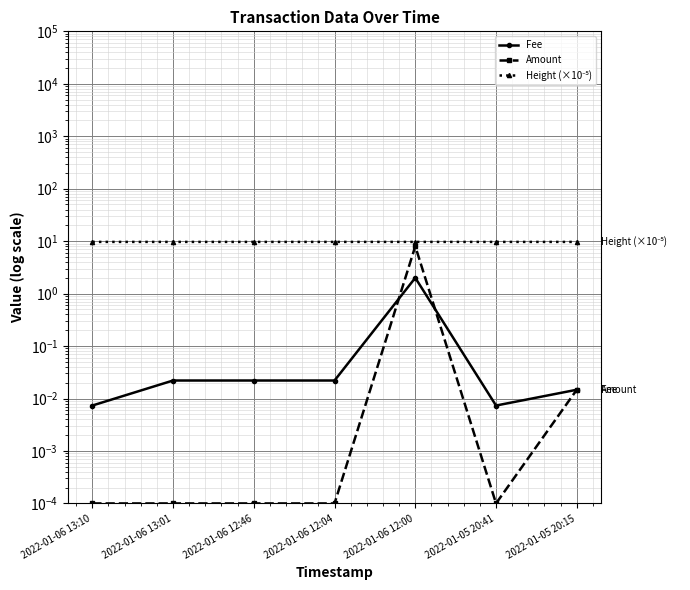

Reading right to left, extract all data points from this chart.

Fee: 2022-01-05 20:15=0.0	2022-01-05 20:41=0.0	2022-01-06 12:00=2.0	2022-01-06 12:04=0.0	2022-01-06 12:46=0.0	2022-01-06 13:01=0.0	2022-01-06 13:10=0.0
Amount: 2022-01-05 20:15=0.0	2022-01-05 20:41=0.0	2022-01-06 12:00=8.0	2022-01-06 12:04=0.0	2022-01-06 12:46=0.0	2022-01-06 13:01=0.0	2022-01-06 13:10=0.0
Height (×10⁻⁵): 2022-01-05 20:15=9.7	2022-01-05 20:41=9.7	2022-01-06 12:00=9.7	2022-01-06 12:04=9.7	2022-01-06 12:46=9.7	2022-01-06 13:01=9.7	2022-01-06 13:10=9.7